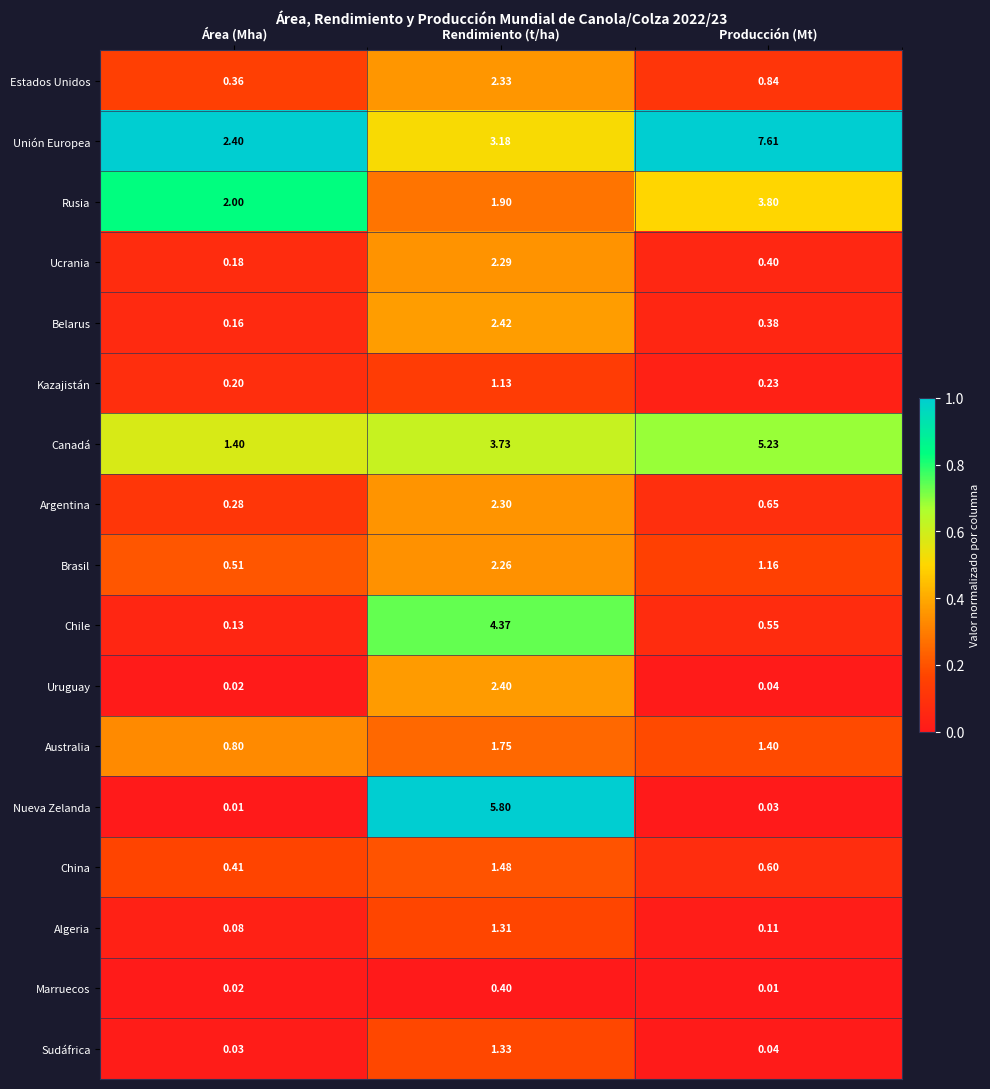

At which category is the sum across all series the highest?

Rendimiento (t/ha)